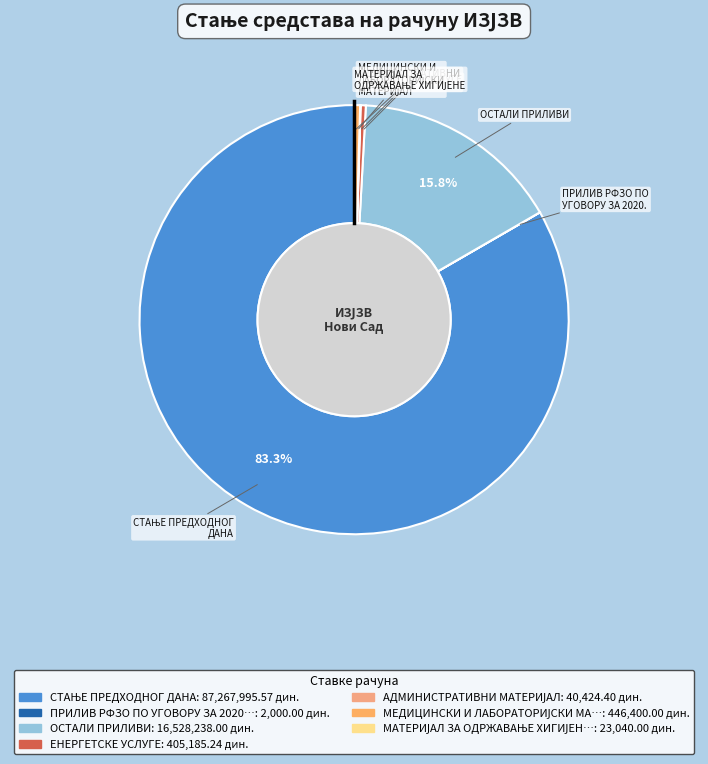

What percentage is NOT represented by ОСТАЛИ ПРИЛИВИ?

84.2%